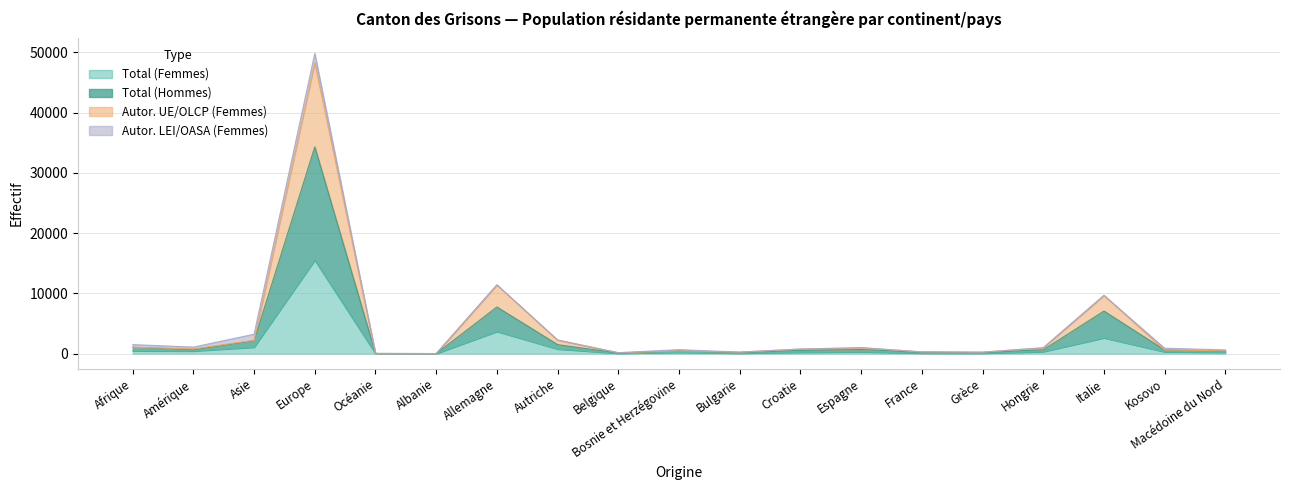

The Total (Hommes) series shows 104 at Belgique. True or false?

True